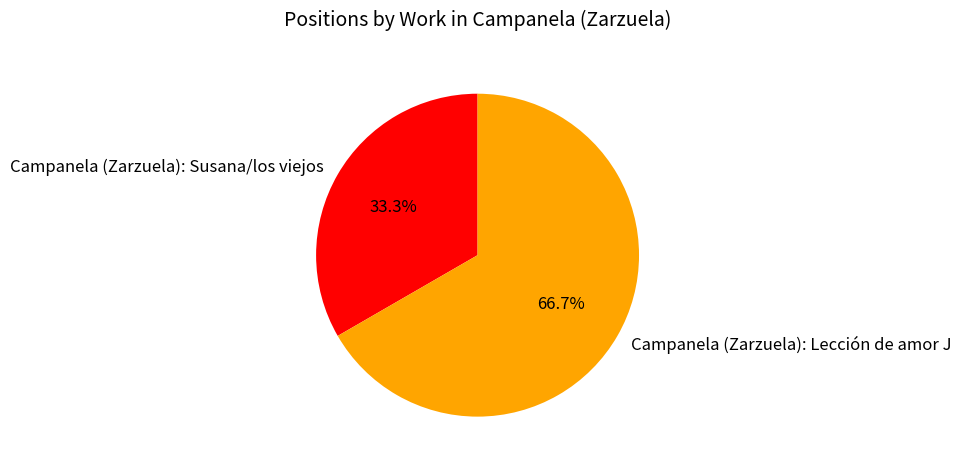

To the nearest percent, what percentage of the pie is Campanela (Zarzuela): Susana/los viejos?

33%